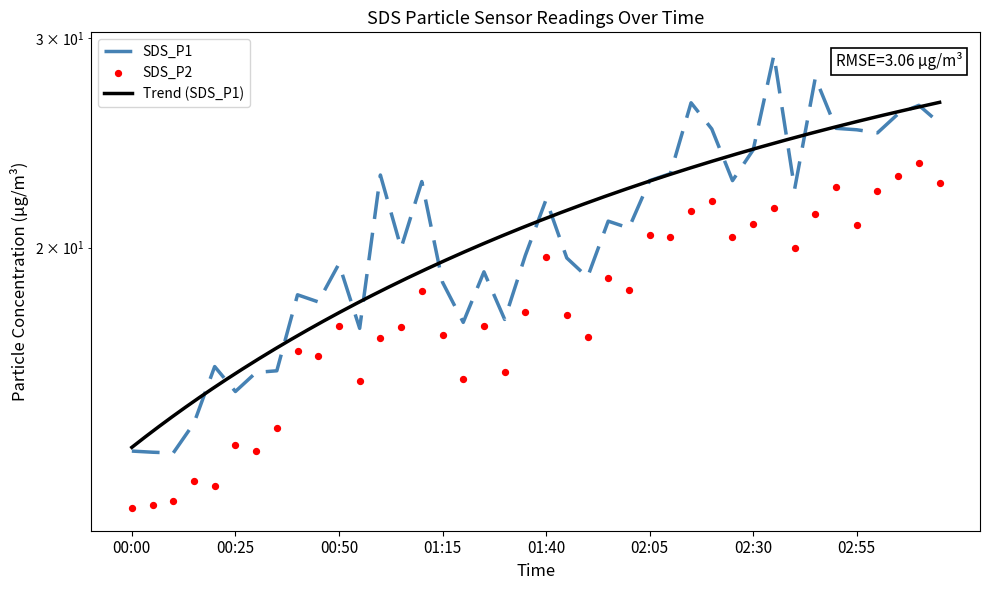

What is the total value across all series at 01:20?

32.8